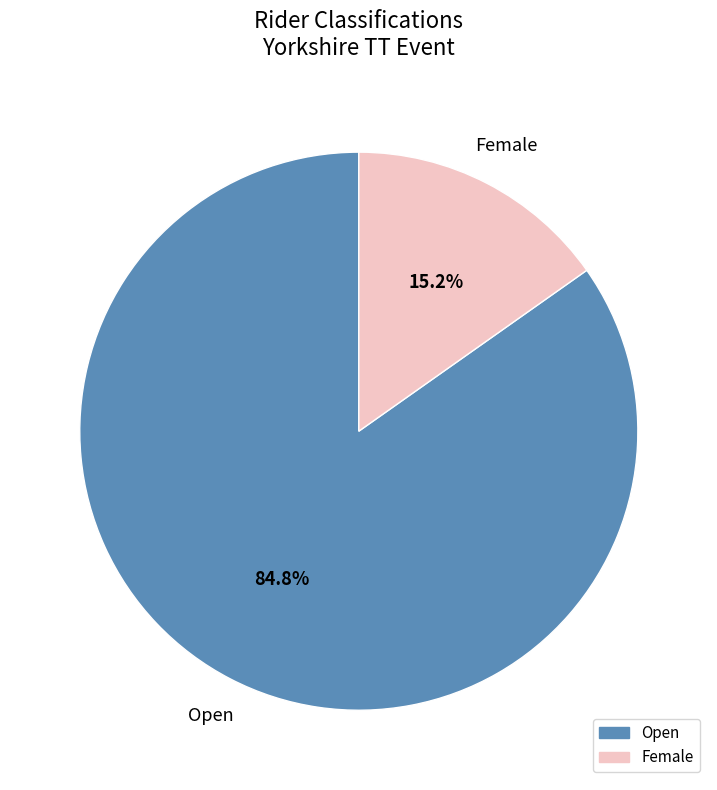

What percentage is the Open slice, to the nearest percent?

85%